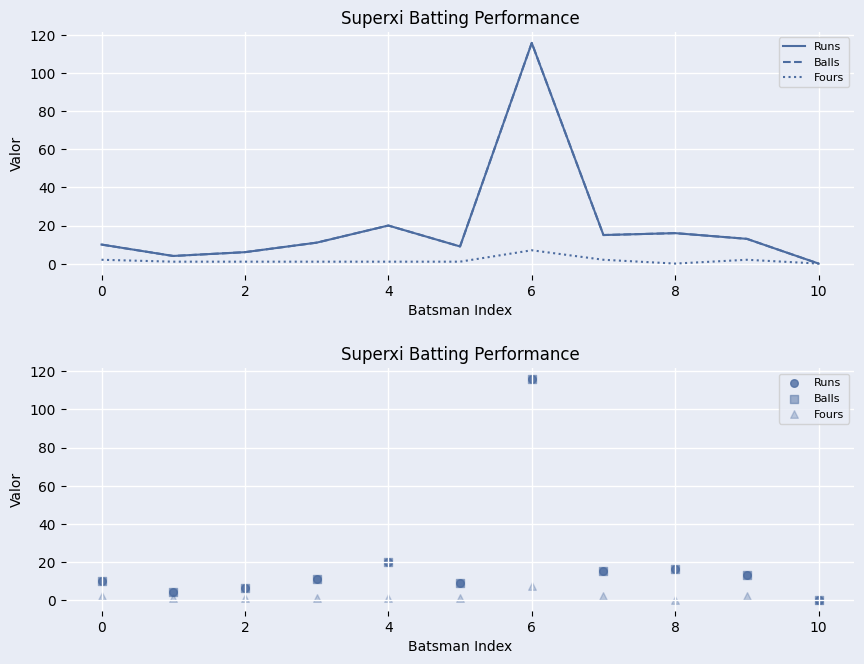

Which series contains the lowest Y value?

Runs